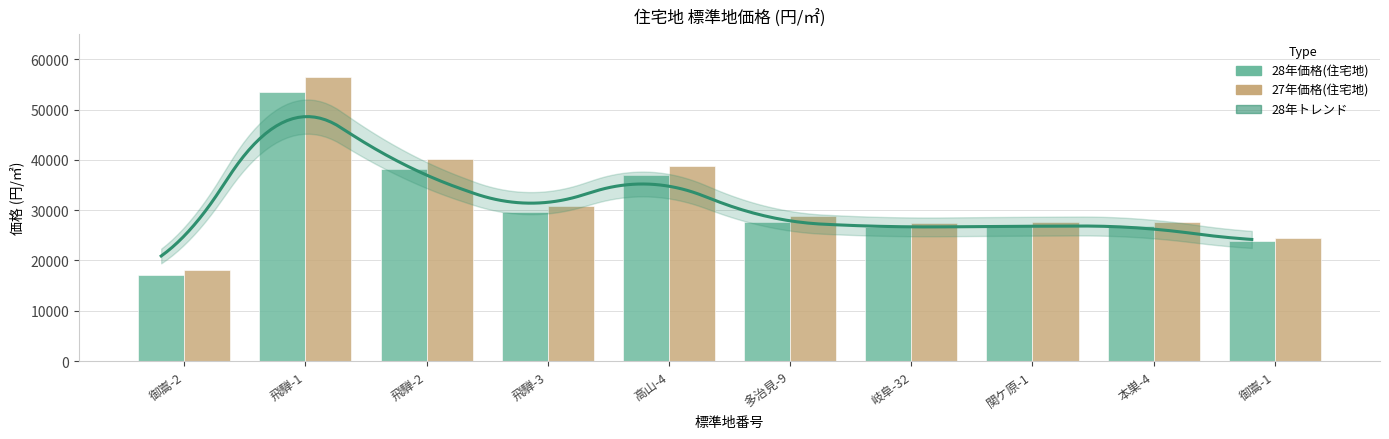

What is the total value across all series at 関ケ原-1?

54500